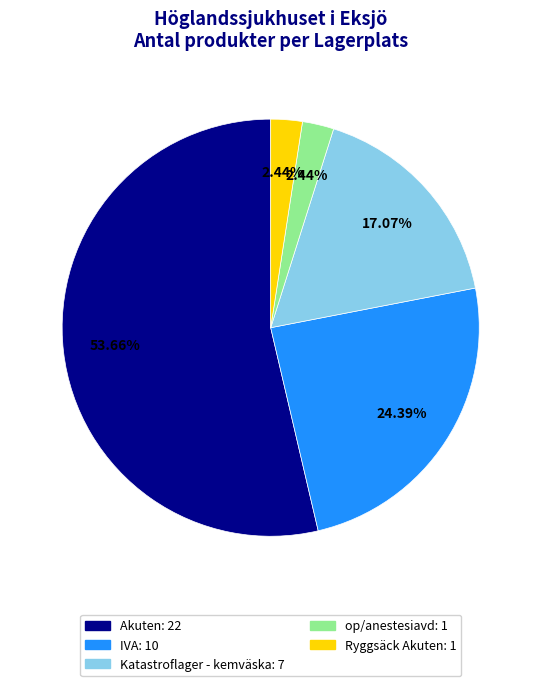

To the nearest percent, what is the difference between the Akuten and IVA slice percentages?

29%